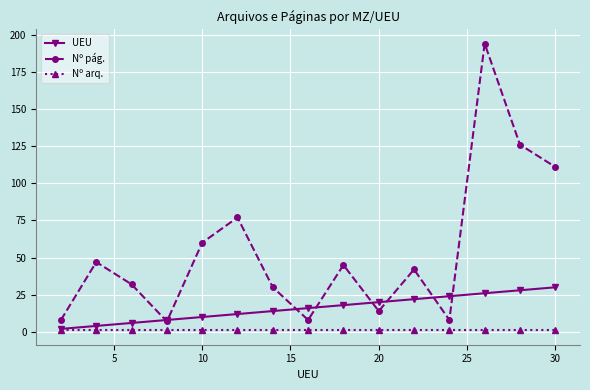

Which series has the largest range (max minus min)?

Nº pág.